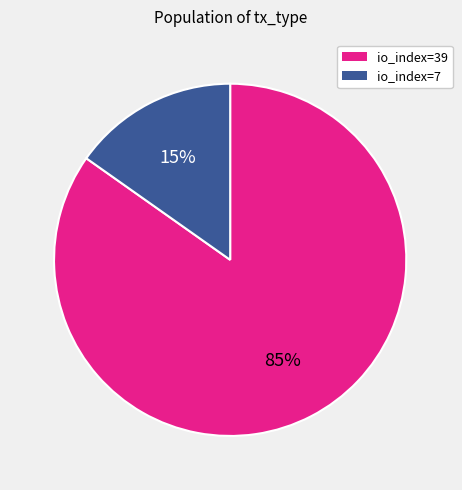

Which has a higher value, io_index=39 or io_index=7?

io_index=39